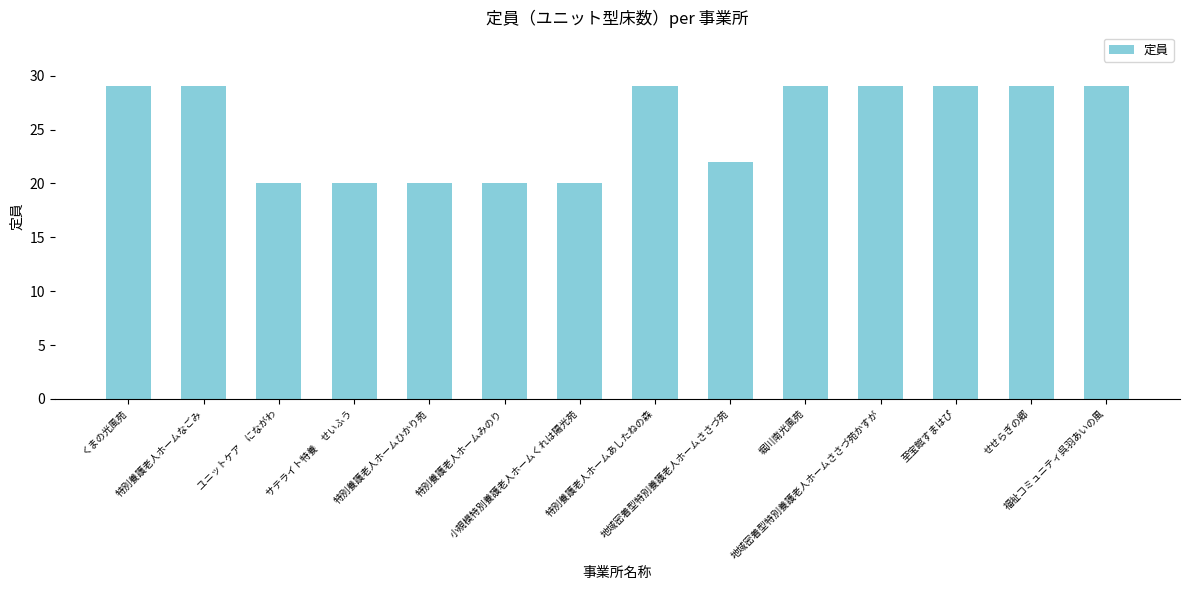

The value at 至宝館すまはぴ is 29. True or false?

True